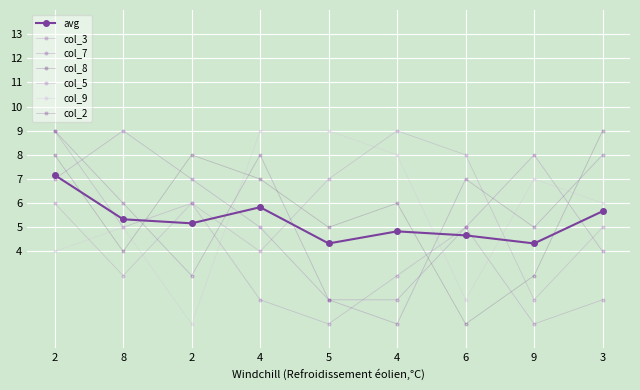

Does the chart have visible grid lines?

Yes